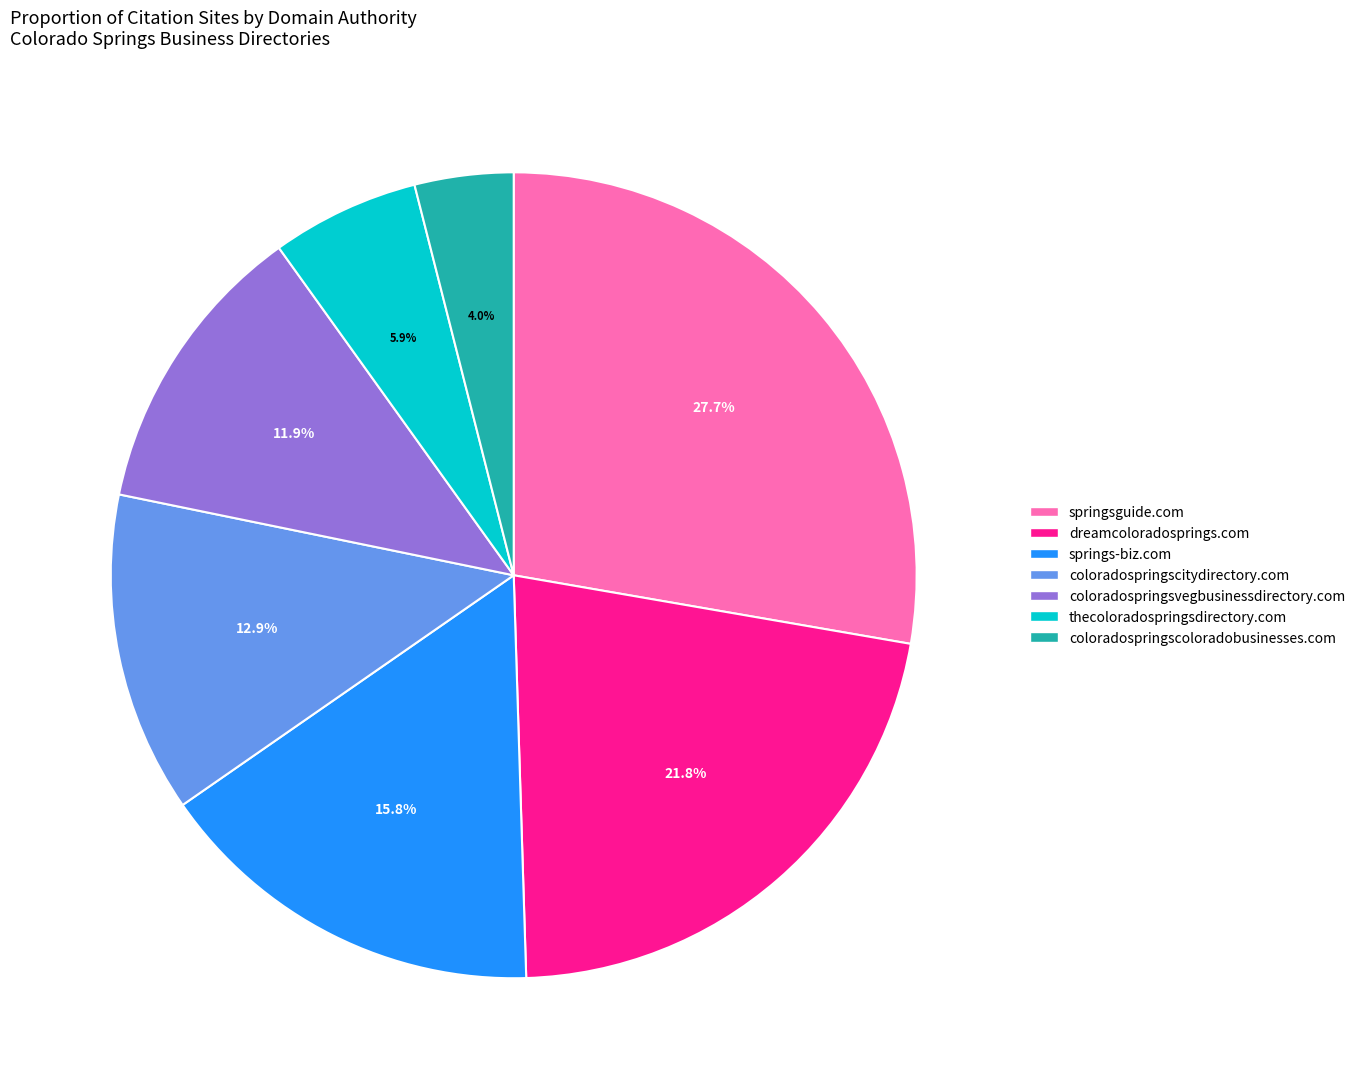

What is the ratio of the value at thecoloradospringsdirectory.com to the value at coloradospringscitydirectory.com?

0.5